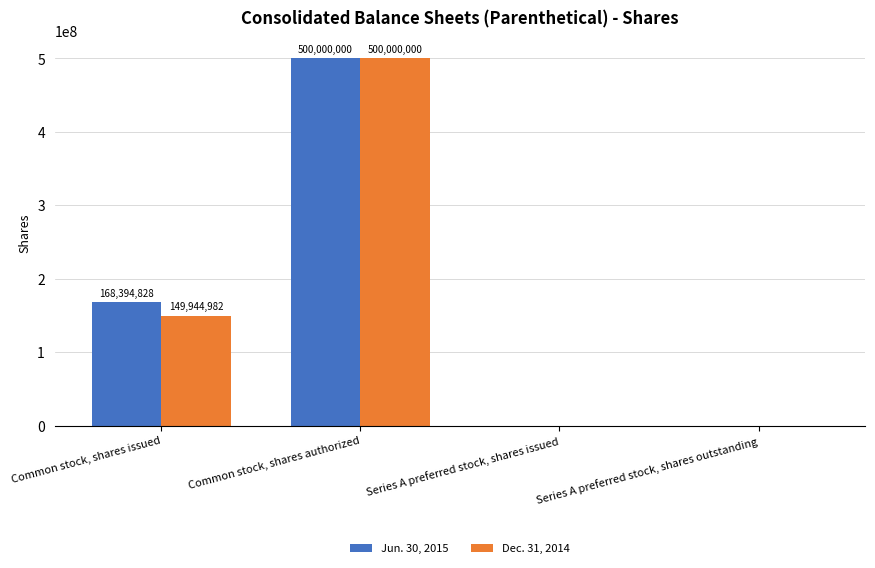

How many Dec. 31, 2014 values are between 0 and 500000000?

4